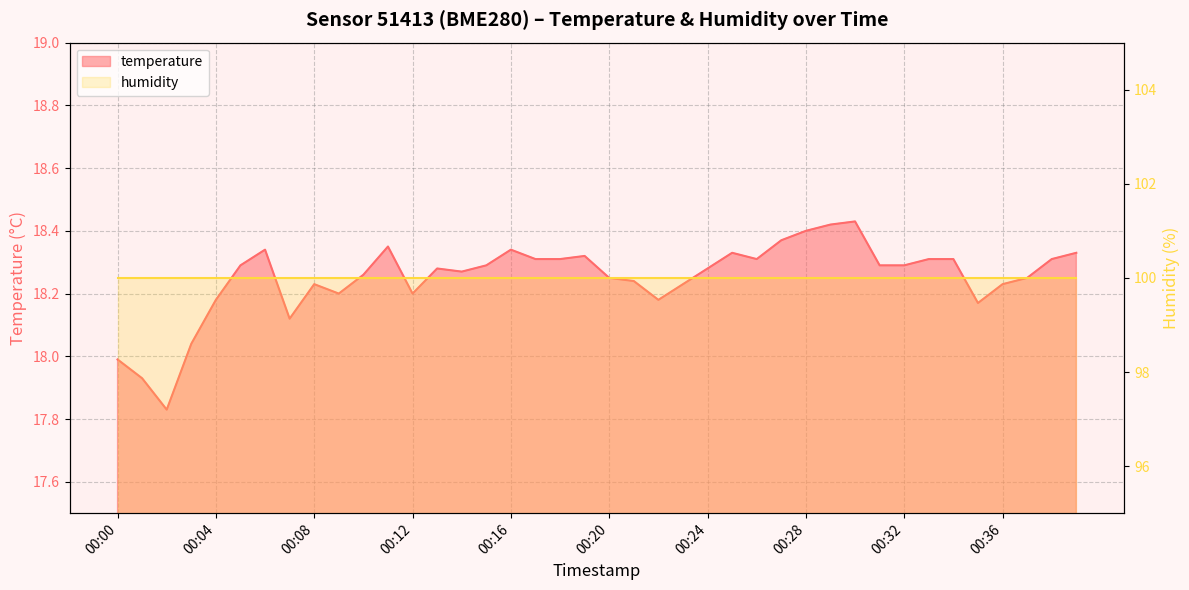

The value at 00:33 is 18.3. True or false?

True